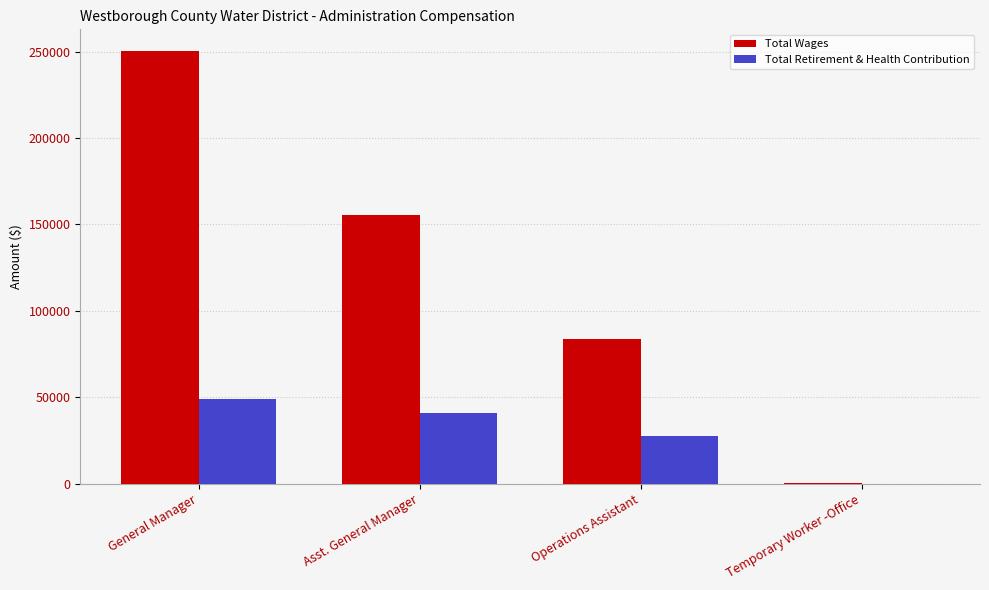

True or false: Total Wages has a value of 126827 at Operations Assistant.

False